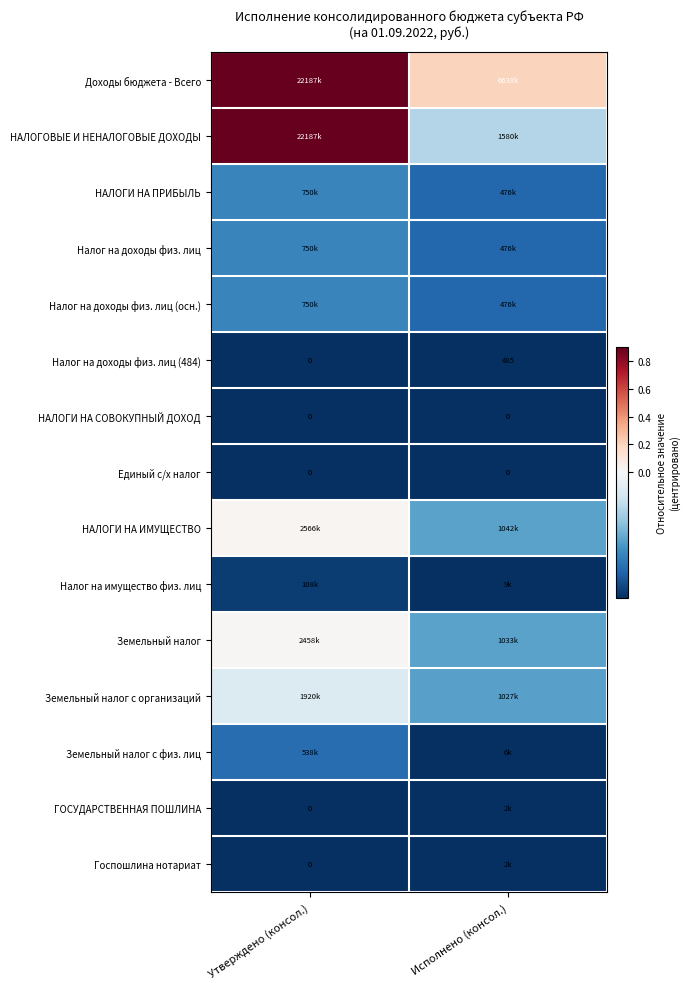

The Налог на имущество физ. лиц series shows -0.1 at Утверждено (консол.). True or false?

True